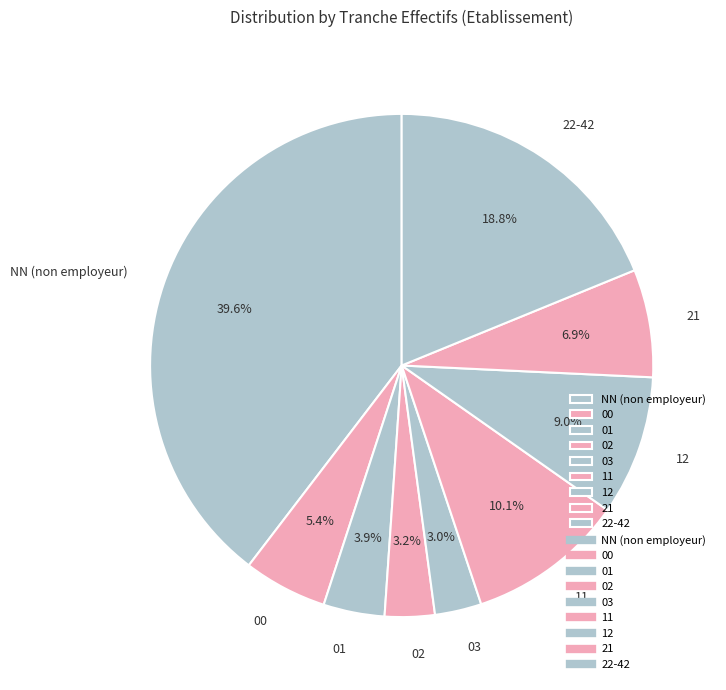

Do 02 and 00 together represent more than half of the pie?

No